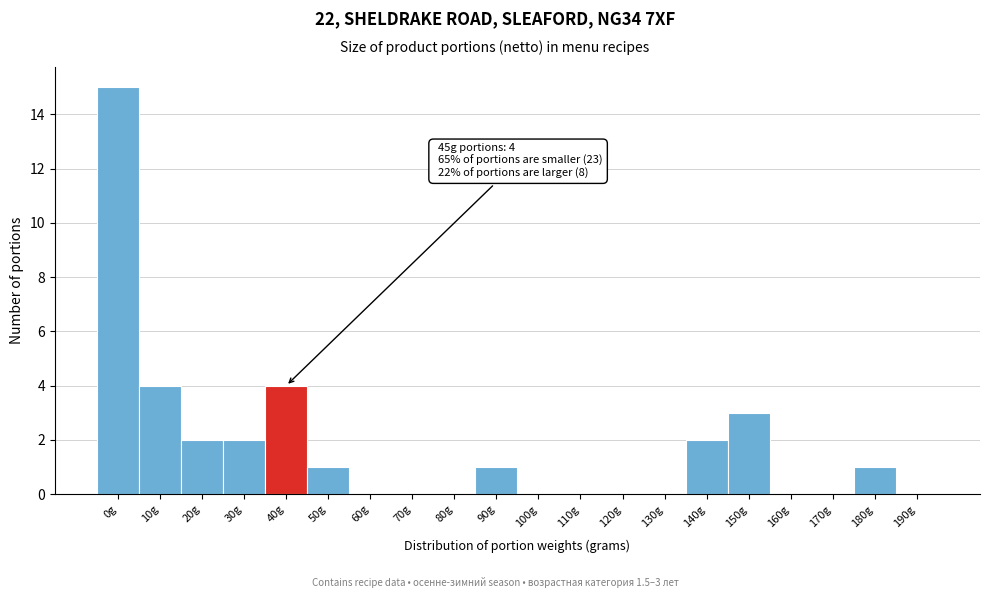

Reading left to right, what are all the values shown in this chart?

0g=15	10g=4	20g=2	30g=2	40g=4	50g=1	60g=0	70g=0	80g=0	90g=1	100g=0	110g=0	120g=0	130g=0	140g=2	150g=3	160g=0	170g=0	180g=1	190g=0